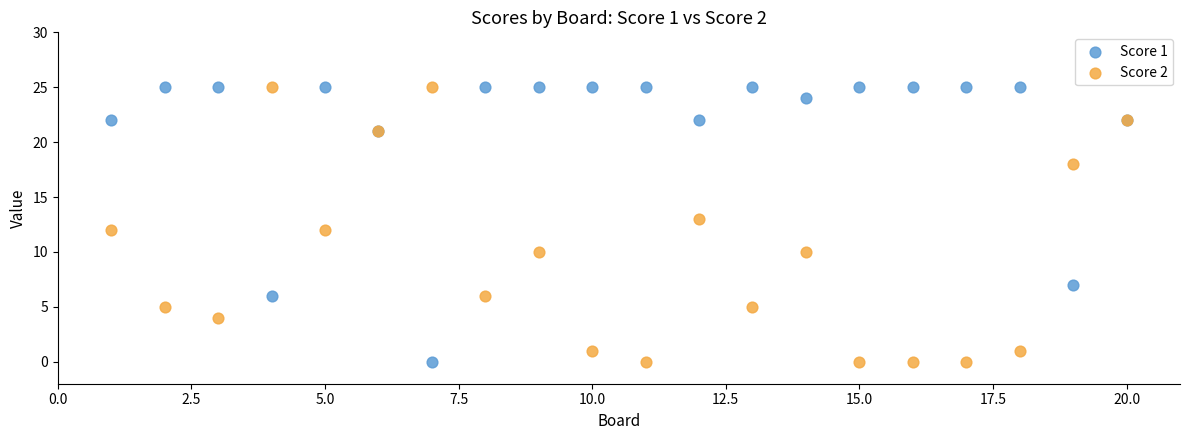

What are all the series names shown in the legend?

Score 1, Score 2